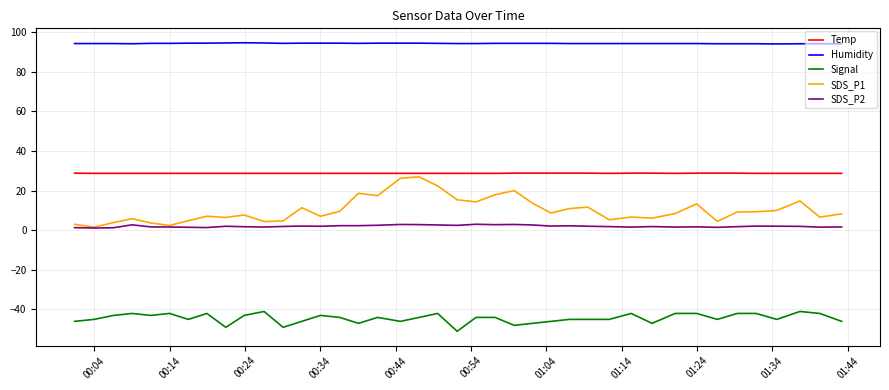

Which series has the largest total across all categories?

Humidity